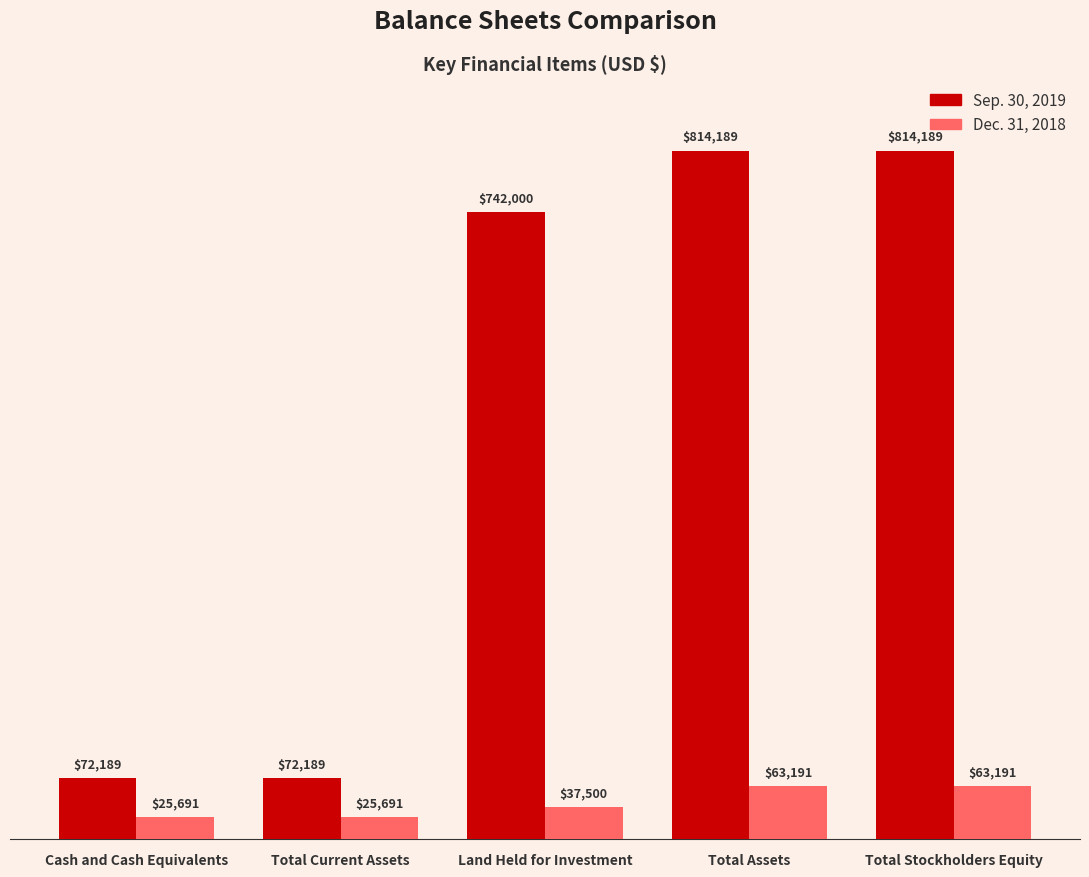

Which series changed the most between Total Current Assets and Total Stockholders Equity?

Sep. 30, 2019